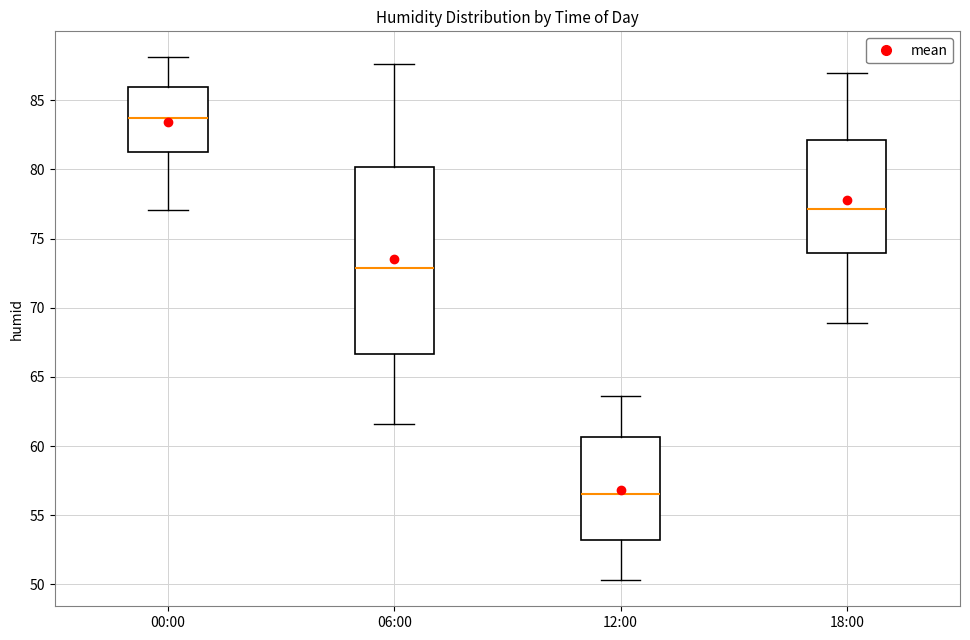

Reading left to right, read every box against the y-axis: the position of its median line, the range the box covers, and the ends of its whiskers. The values are not printed on the chart, so give them approximately, as read against the axis.

00:00: median 84.0, box 81.5 to 86.0, whiskers 77.0 to 88.0
06:00: median 73.0, box 66.5 to 80.0, whiskers 61.5 to 87.5
12:00: median 56.5, box 53.0 to 60.5, whiskers 50.5 to 63.5
18:00: median 77.0, box 74.0 to 82.0, whiskers 69.0 to 87.0